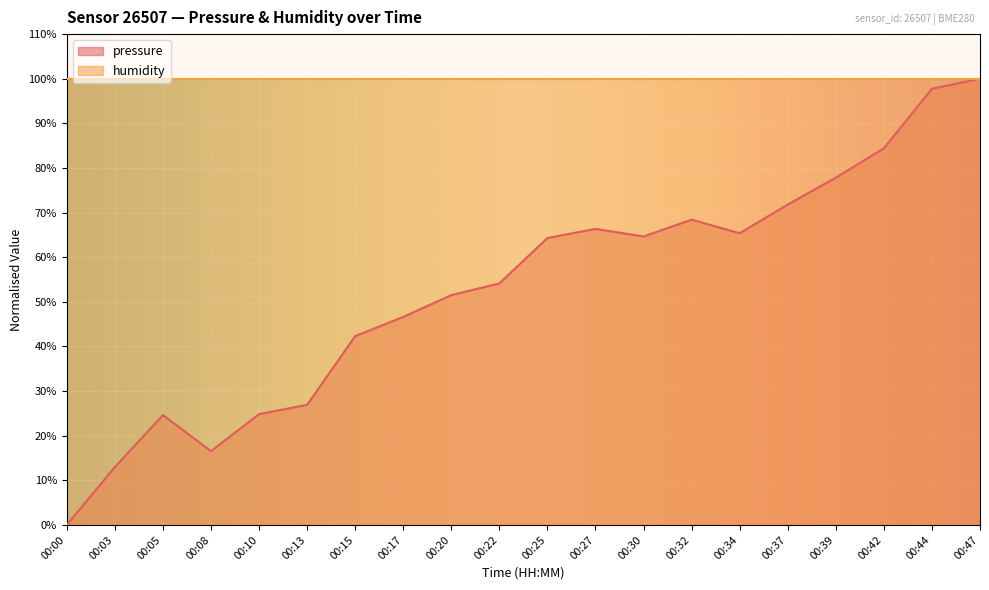

Reading left to right, what are all the values shown in this chart?

00:00=0.0	00:03=13.0	00:05=24.6	00:08=16.5	00:10=24.8	00:13=26.9	00:15=42.3	00:17=46.6	00:20=51.5	00:22=54.1	00:25=64.3	00:27=66.3	00:30=64.6	00:32=68.4	00:34=65.4	00:37=71.8	00:39=77.8	00:42=84.4	00:44=97.8	00:47=100.0